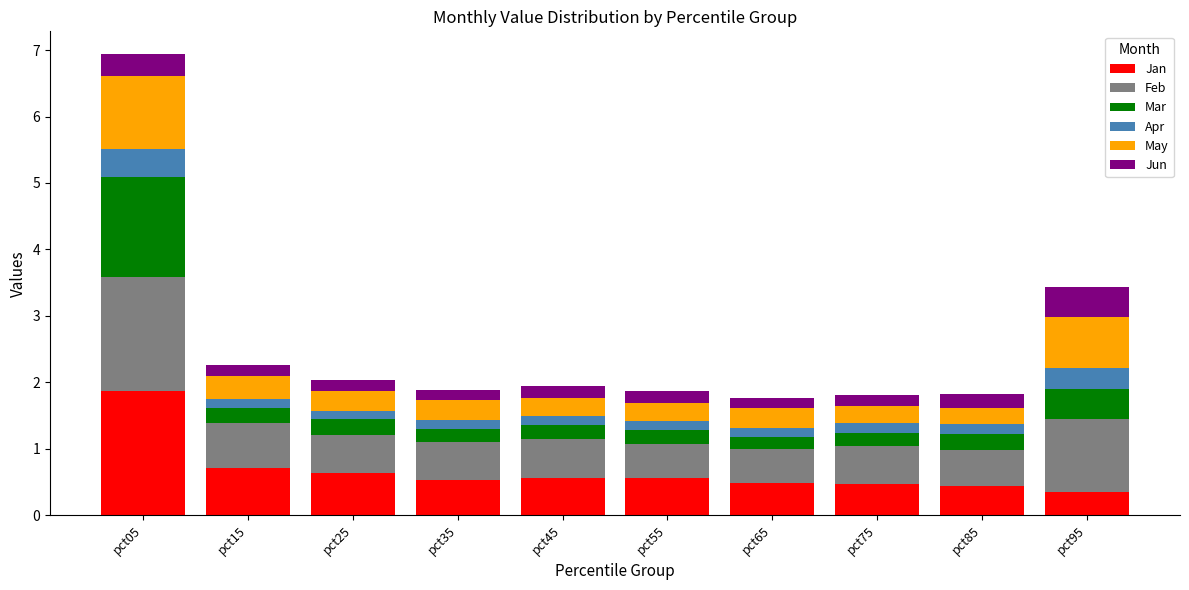

What is the sum of all Jan values?

6.6